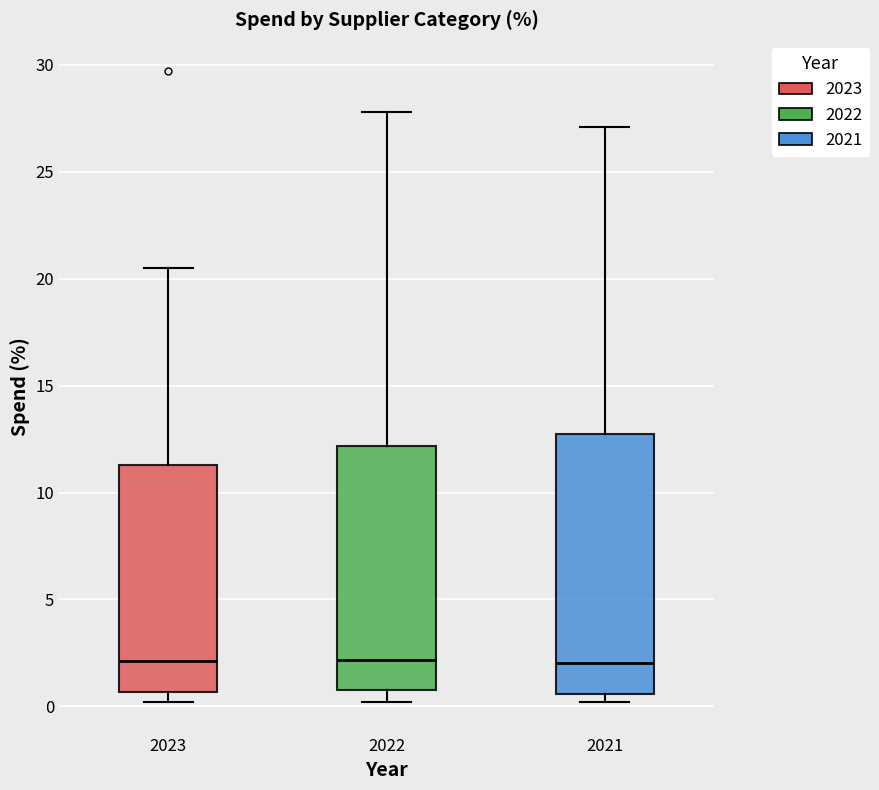

Reading left to right, transcribe this box plot: for each box, give where its median line is, the range the box spans, and where its two whiskers end, as read against the y-axis. The values are not printed on the chart, so give them approximately, as read against the axis.

2023: median 2.0, box 0.5 to 11.5, whiskers 0.0 to 20.5
2022: median 2.0, box 1.0 to 12.0, whiskers 0.0 to 28.0
2021: median 2.0, box 0.5 to 12.5, whiskers 0.0 to 27.0